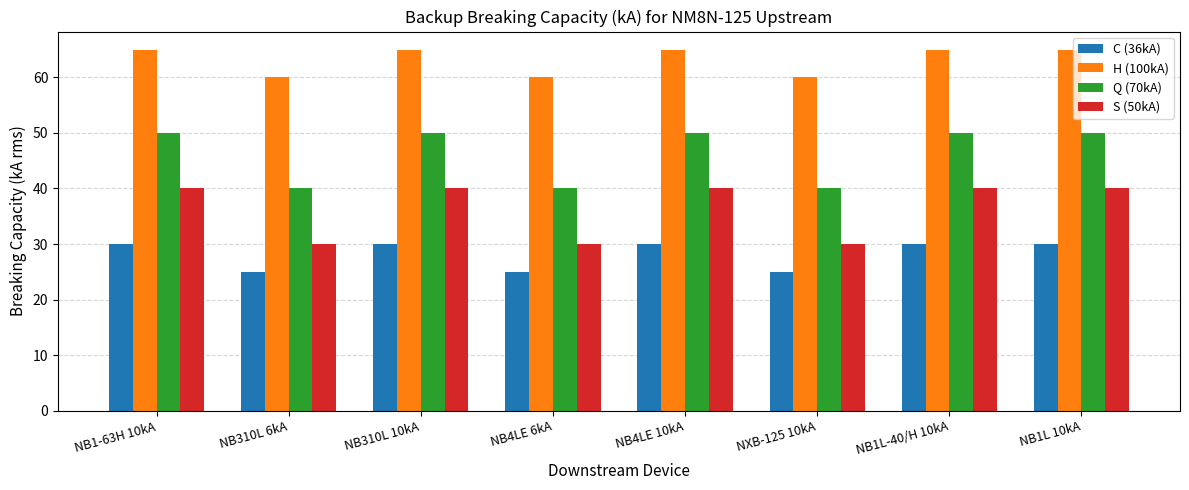

What is the total value across all series at NB310L 6kA?

155